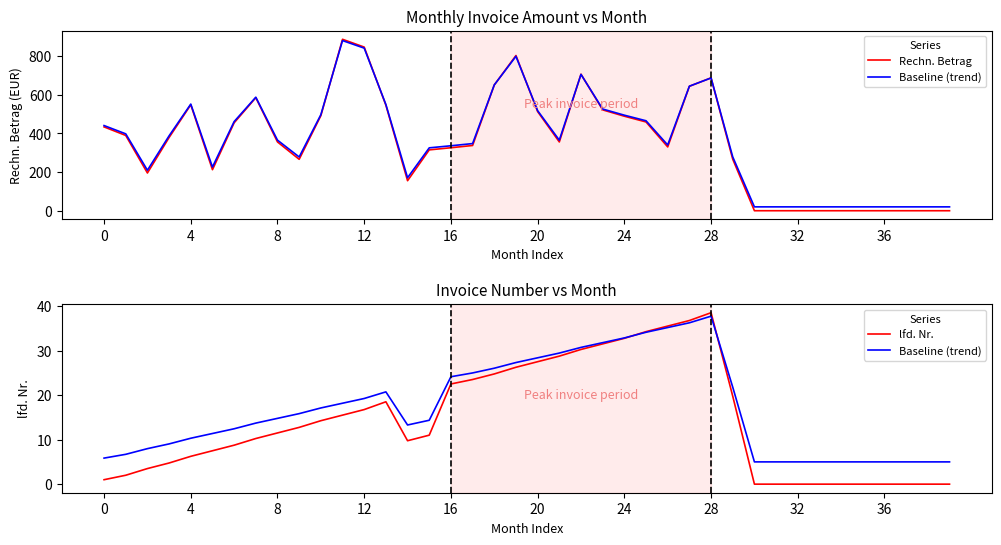

True or false: lfd. Nr. has more than 0 interior local peaks.

True